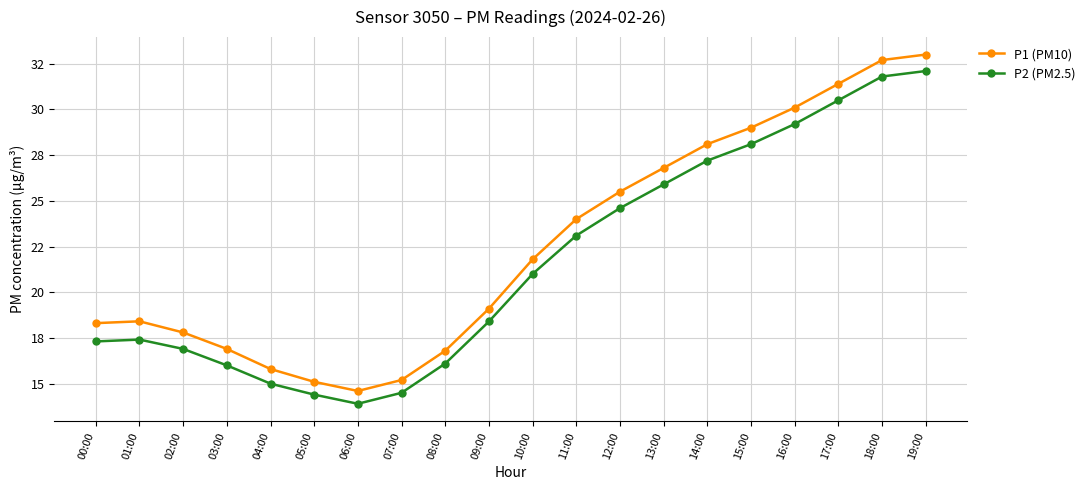

Is it true that P1 (PM10) equals 19.1 at 09:00?

True